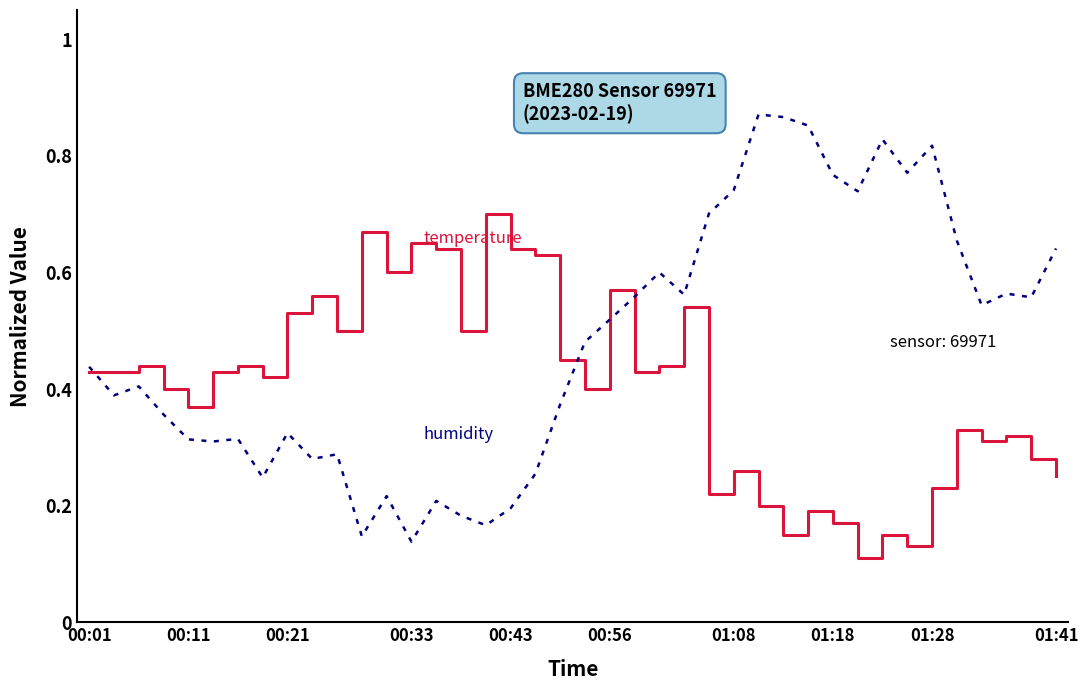

Reading right to left, transcribe all the data shown in this chart.

temperature: 0.2	0.3	0.3	0.3	0.3	0.2	0.1	0.2	0.1	0.2	0.2	0.2	0.2	0.3	0.2	0.5	0.4	0.4	0.6	0.4	0.4	0.6	0.6	0.7	0.5	0.6	0.7	0.6	0.7	0.5	0.6	0.5	0.4	0.4	0.4	0.4	0.4	0.4	0.4	0.4
humidity: 0.6	0.6	0.6	0.5	0.7	0.8	0.8	0.8	0.7	0.8	0.9	0.9	0.9	0.7	0.7	0.6	0.6	0.6	0.5	0.5	0.4	0.3	0.2	0.2	0.2	0.2	0.1	0.2	0.1	0.3	0.3	0.3	0.2	0.3	0.3	0.3	0.4	0.4	0.4	0.4